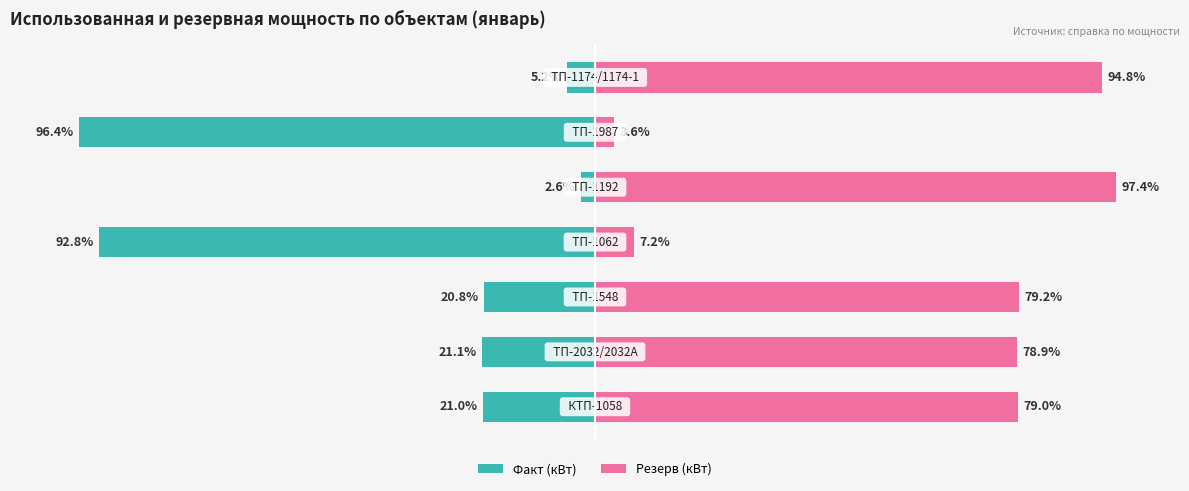

How many groups of bars are there?

7